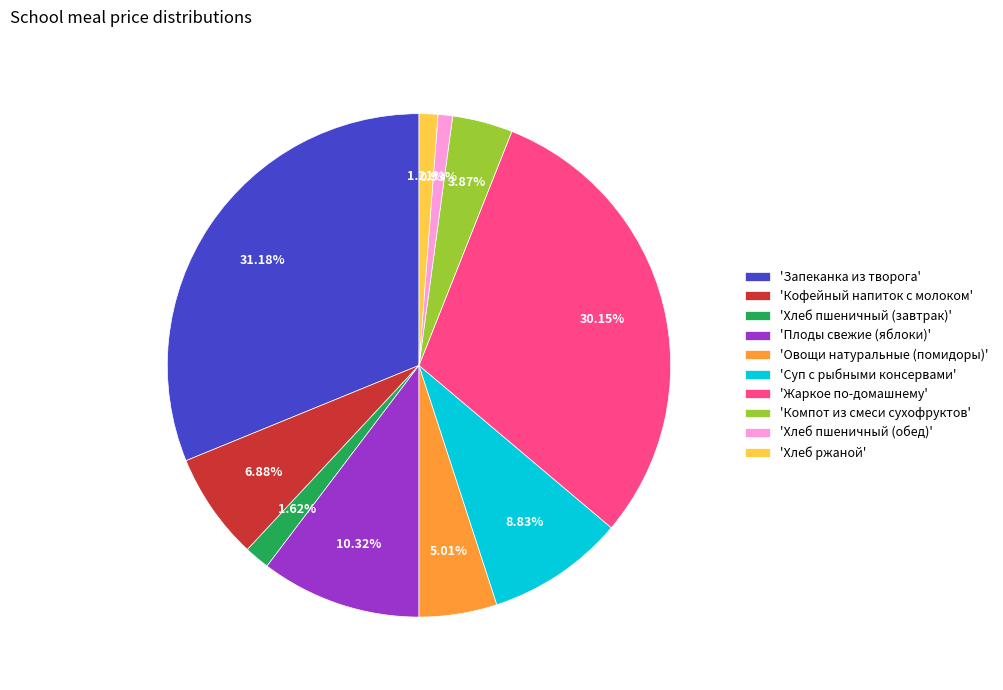

Which has a higher value, 'Компот из смеси сухофруктов' or 'Запеканка из творога'?

'Запеканка из творога'